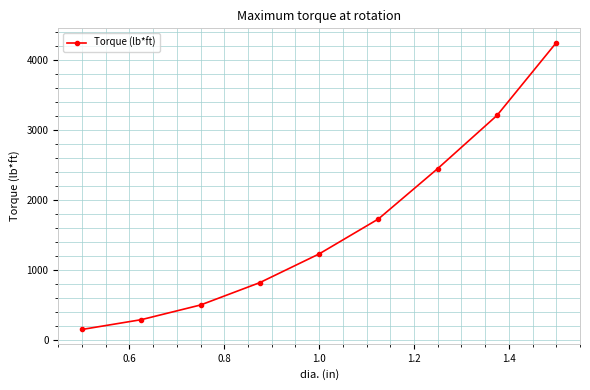

Does the chart have visible grid lines?

Yes